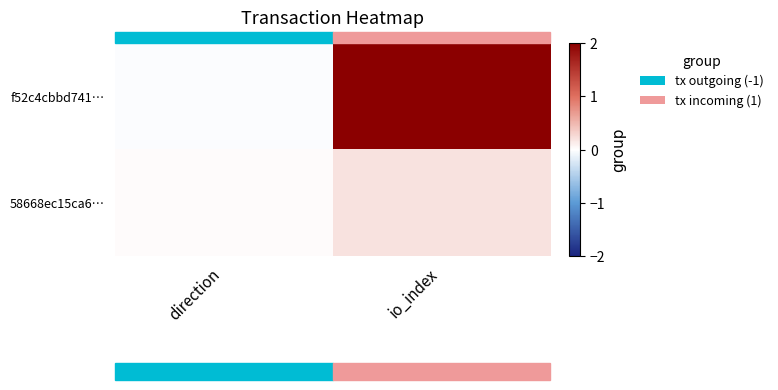

Reading left to right, what are all the values shown in this chart?

f52c4cbbd741…: direction=-0.0	io_index=2.0
58668ec15ca6…: direction=0.0	io_index=0.2